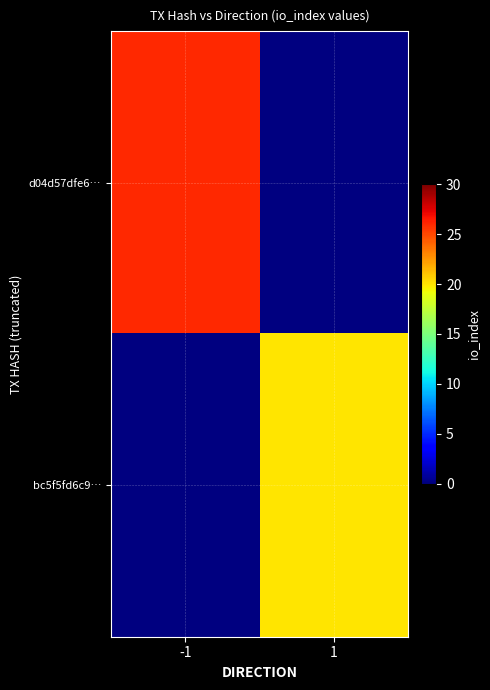

Which series has the widest spread of values?

d04d57dfe6…